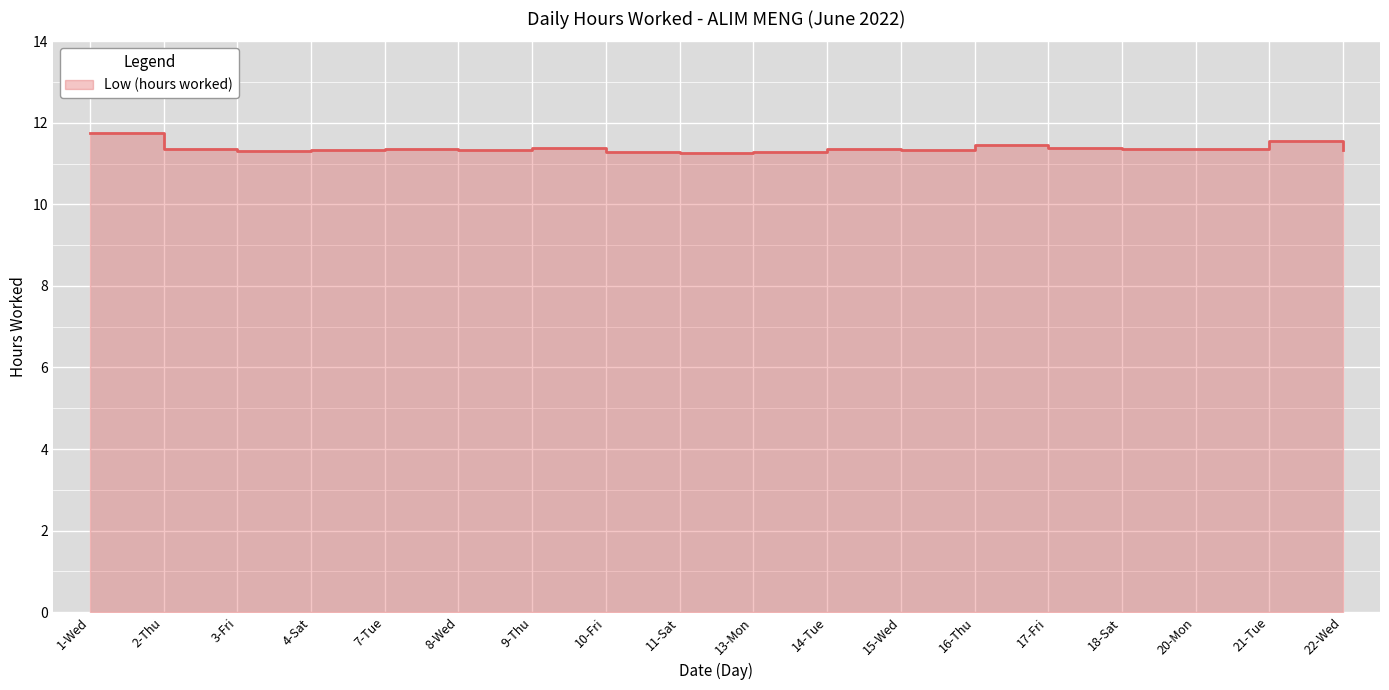

Where is the first local minimum?

3-Fri